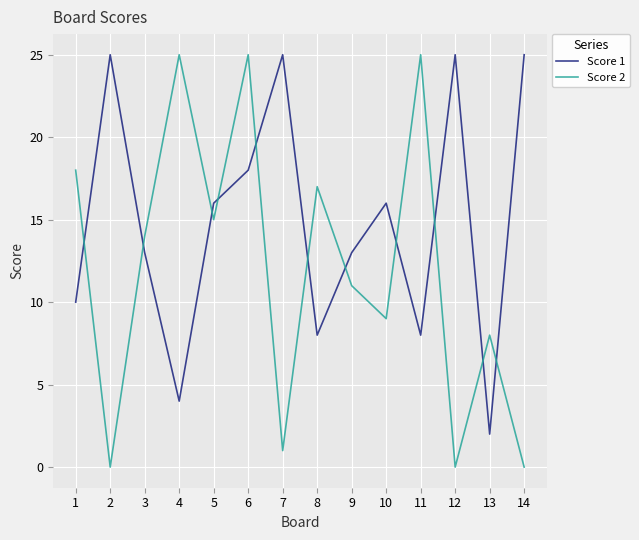

Is this an area chart (filled region under the line)?

No